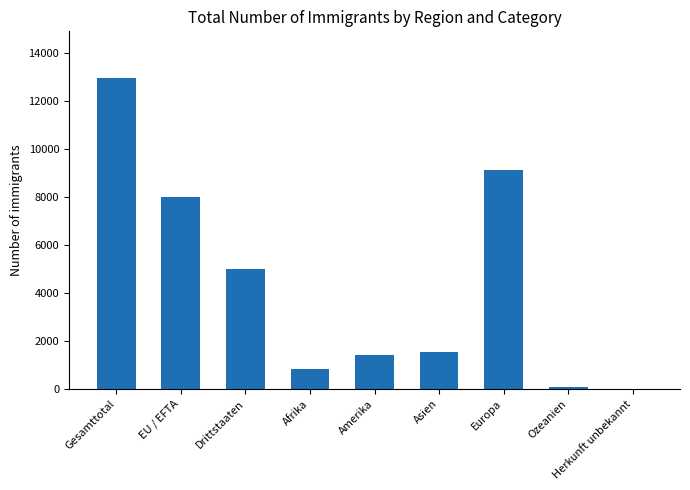

Where does the data first go above 1542?

Gesamttotal